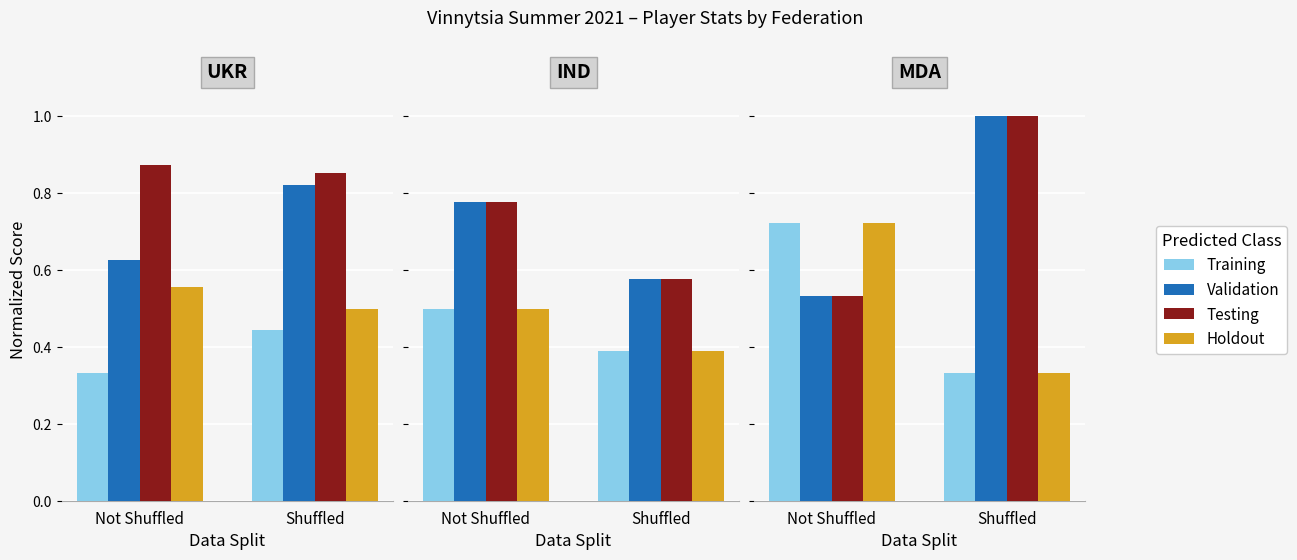

The value of Validation at Shuffled is 0.5. True or false?

False